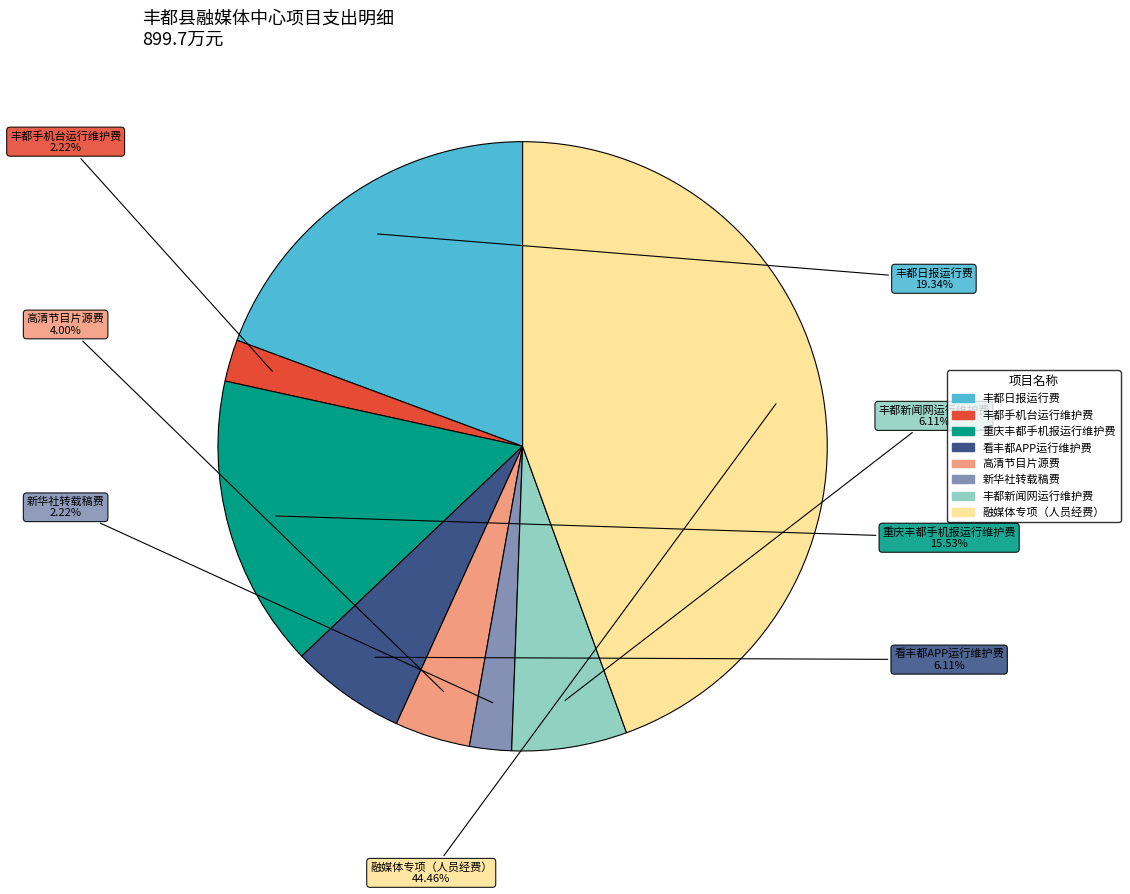

Which category has the biggest portion of the pie?

融媒体专项（人员经费）